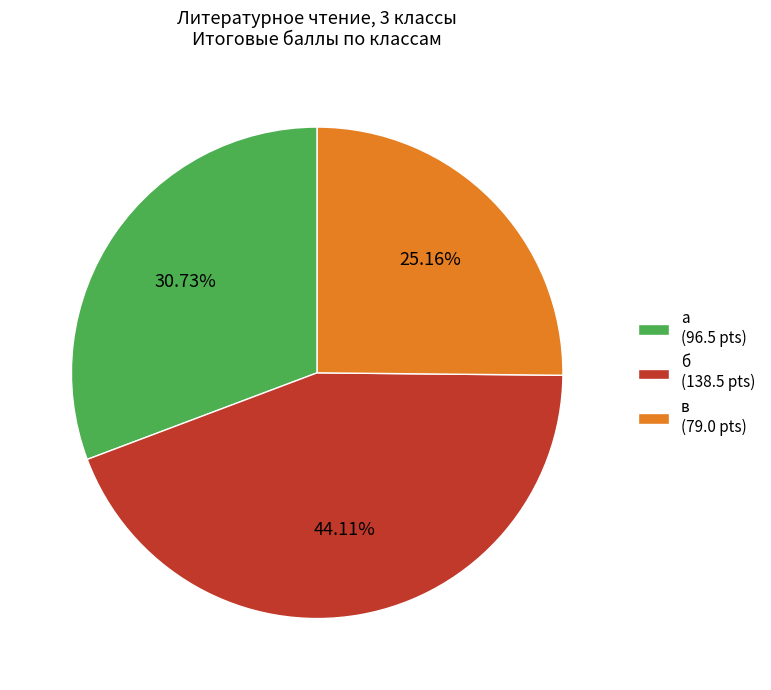

To the nearest percent, what is the combined percentage of а and в?

56%